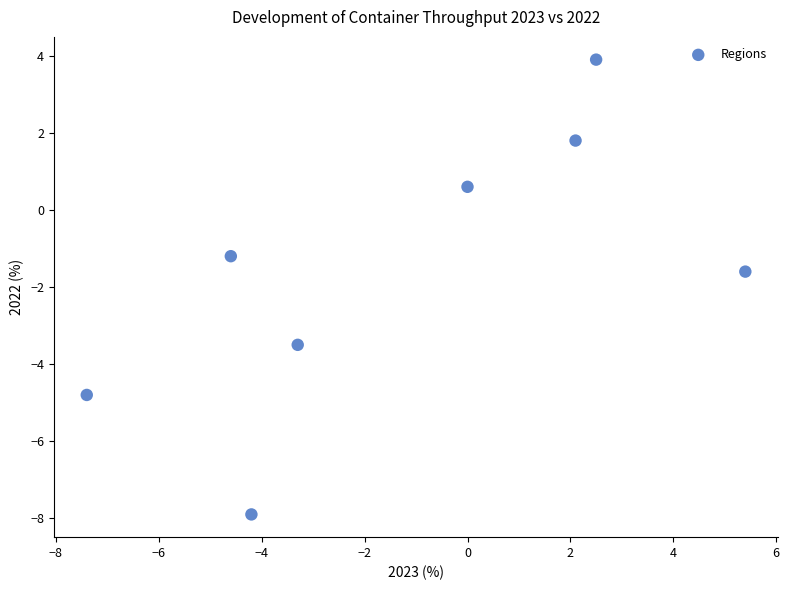

What is the range of Y values (max minus min)?

11.8